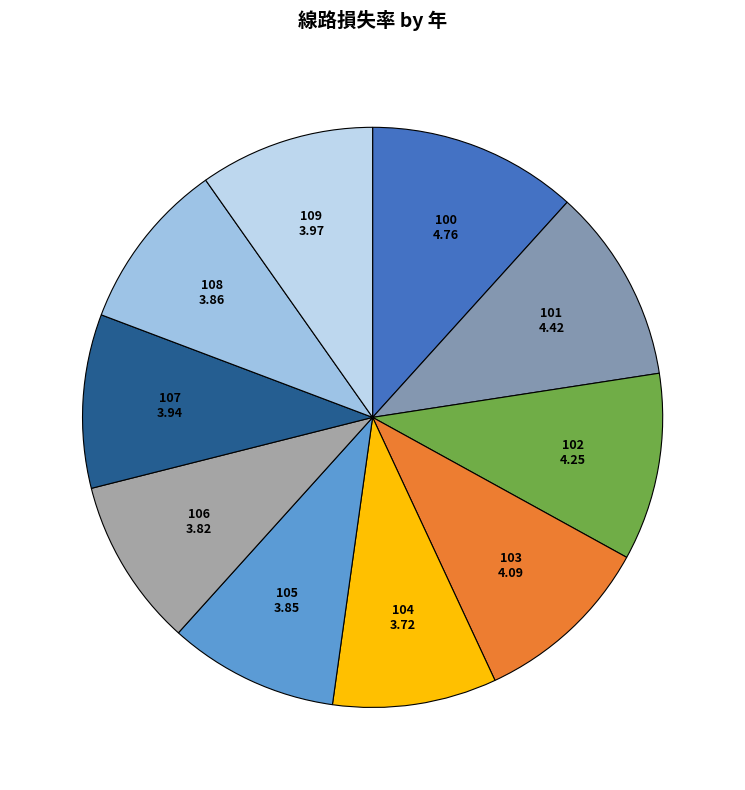

What is the smallest slice in the pie chart?

104